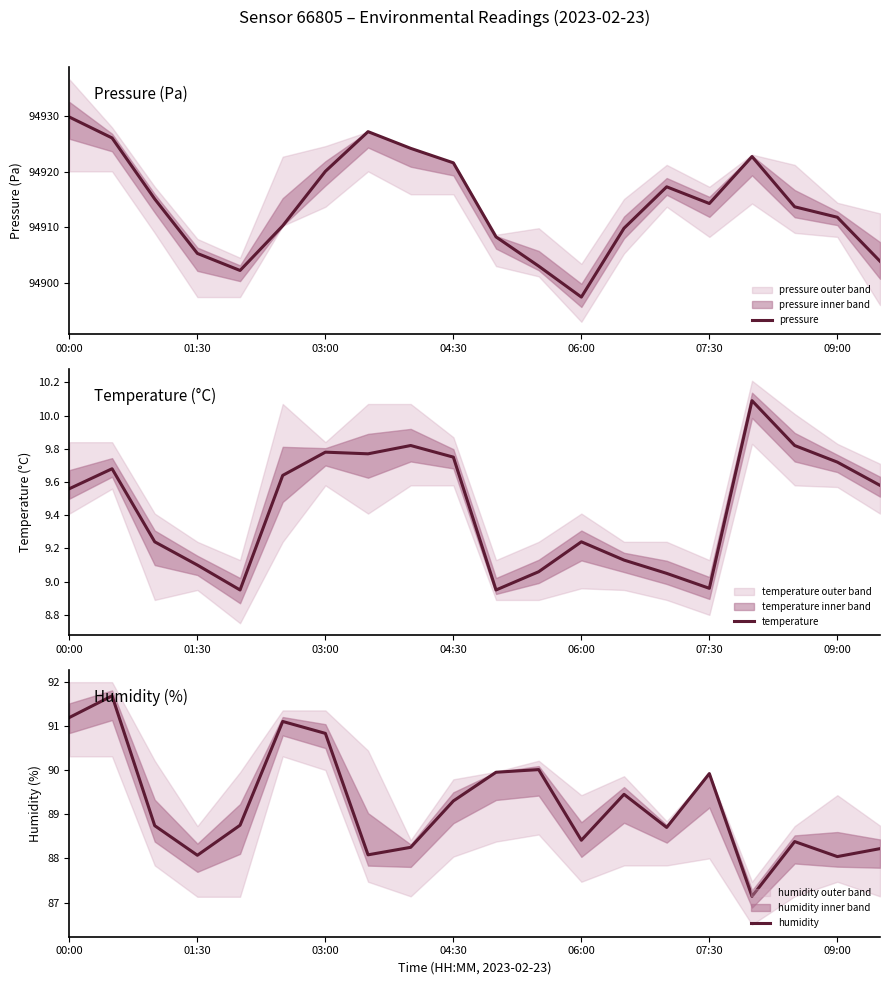

Reading left to right, what are all the values shown in this chart?

pressure: 94929.8	94926.0	94915.1	94905.3	94902.2	94910.2	94920.0	94927.2	94924.2	94921.6	94908.2	94903.0	94897.4	94909.8	94917.2	94914.2	94922.7	94913.7	94911.8	94903.9
temperature: 9.6	9.7	9.2	9.1	8.9	9.6	9.8	9.8	9.8	9.8	8.9	9.1	9.2	9.1	9.1	9.0	10.1	9.8	9.7	9.6
humidity: 91.2	91.7	88.7	88.1	88.8	91.1	90.8	88.1	88.2	89.3	90.0	90.0	88.4	89.5	88.7	89.9	87.1	88.4	88.0	88.2